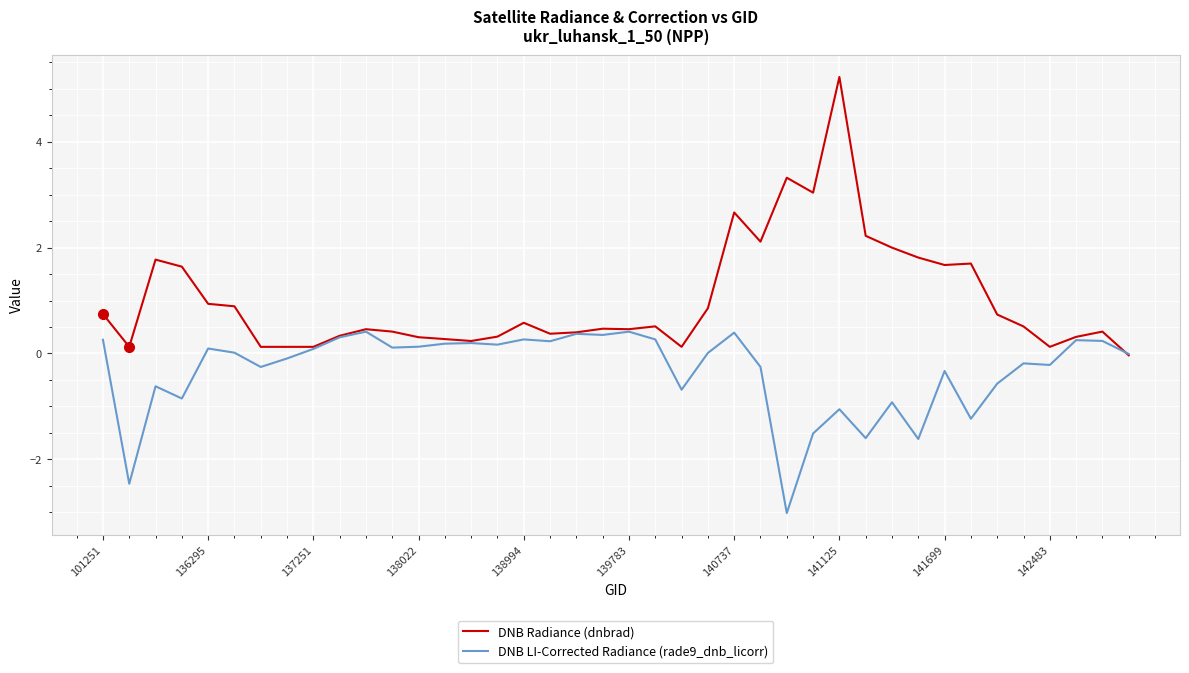

What is the minimum value shown in the chart?

-3.0